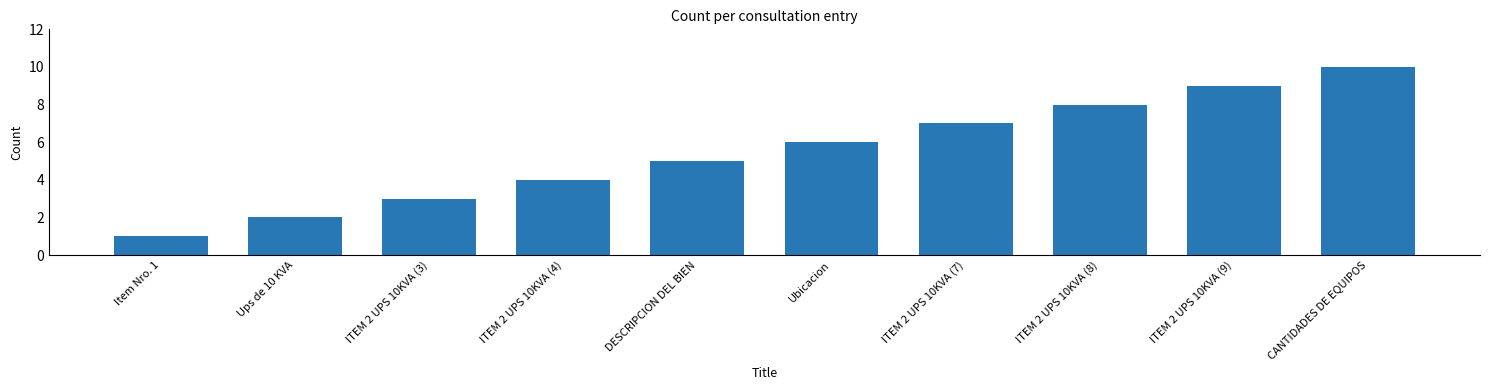

Reading left to right, extract all data points from this chart.

Item Nro. 1=1	Ups de 10 KVA=2	ITEM 2 UPS 10KVA (3)=3	ITEM 2 UPS 10KVA (4)=4	DESCRIPCION DEL BIEN=5	Ubicacion=6	ITEM 2 UPS 10KVA (7)=7	ITEM 2 UPS 10KVA (8)=8	ITEM 2 UPS 10KVA (9)=9	CANTIDADES DE EQUIPOS=10